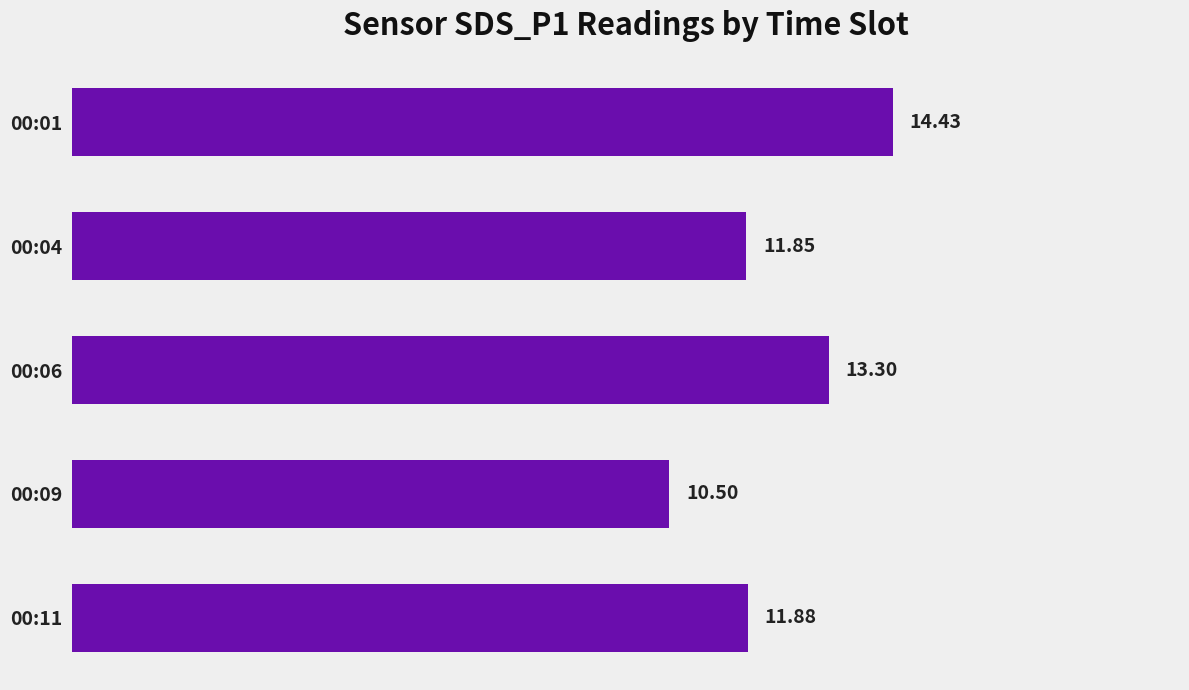

Which has a higher value, 00:01 or 00:04?

00:01